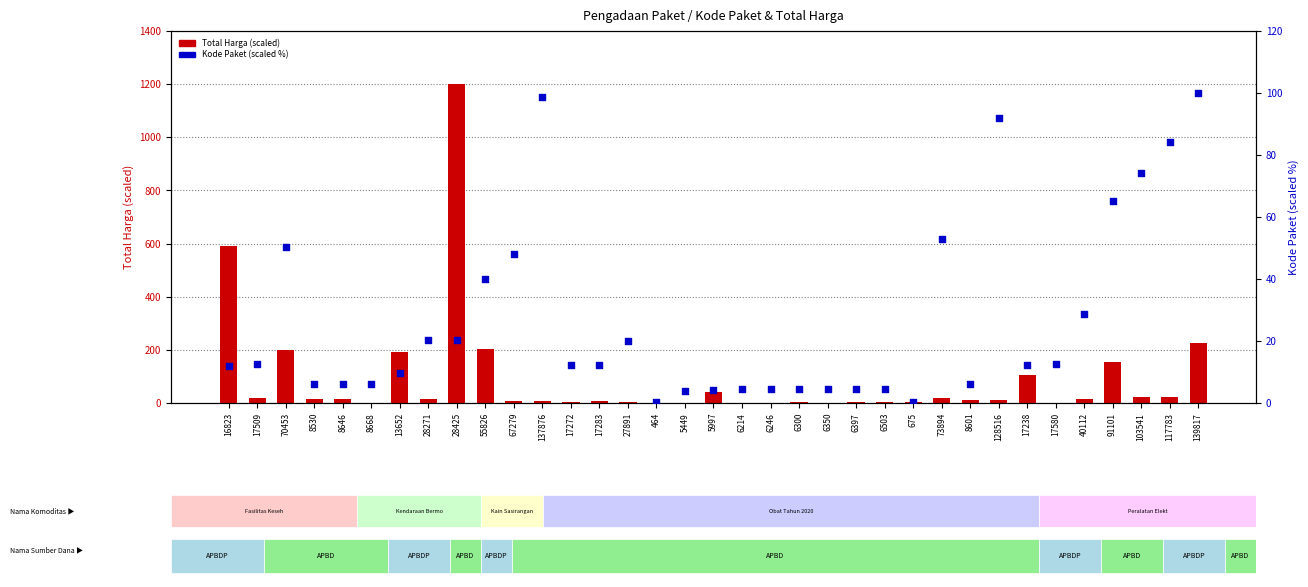

Is the value of Total Harga (scaled) at 6397 greater than the value of Kode Paket (scaled %) at 40112?

No